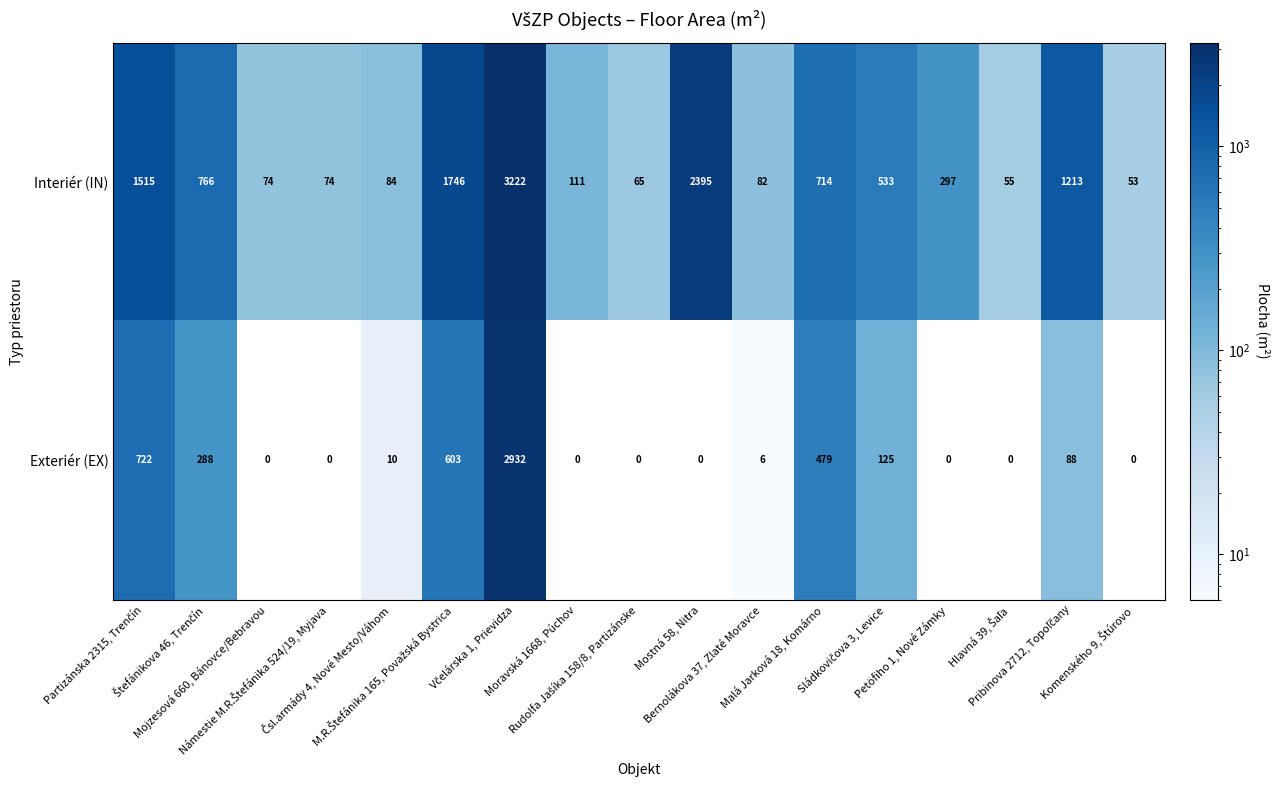

How many series are shown in this chart?

2